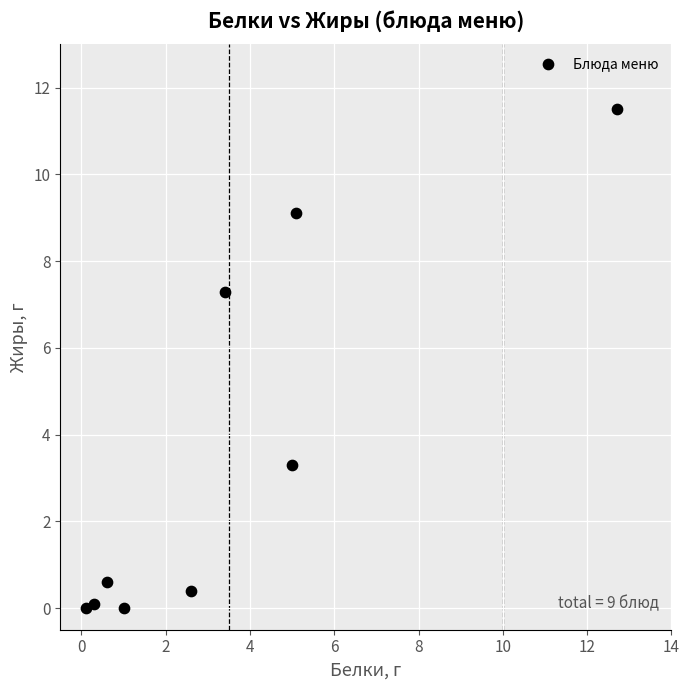

What is the range of X values (max minus min)?

12.6